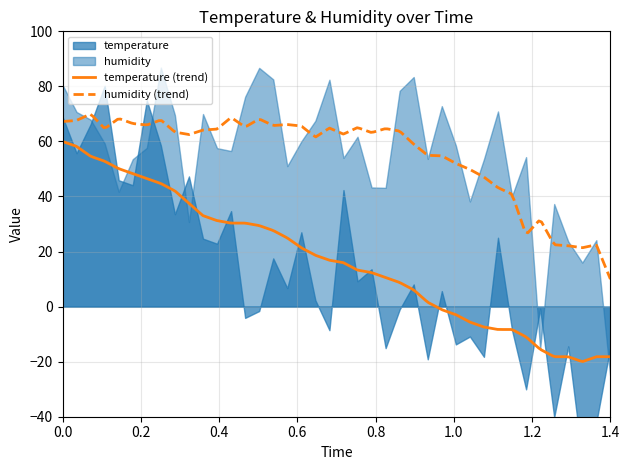

True or false: temperature (trend) and humidity (trend) intersect in this chart.

False